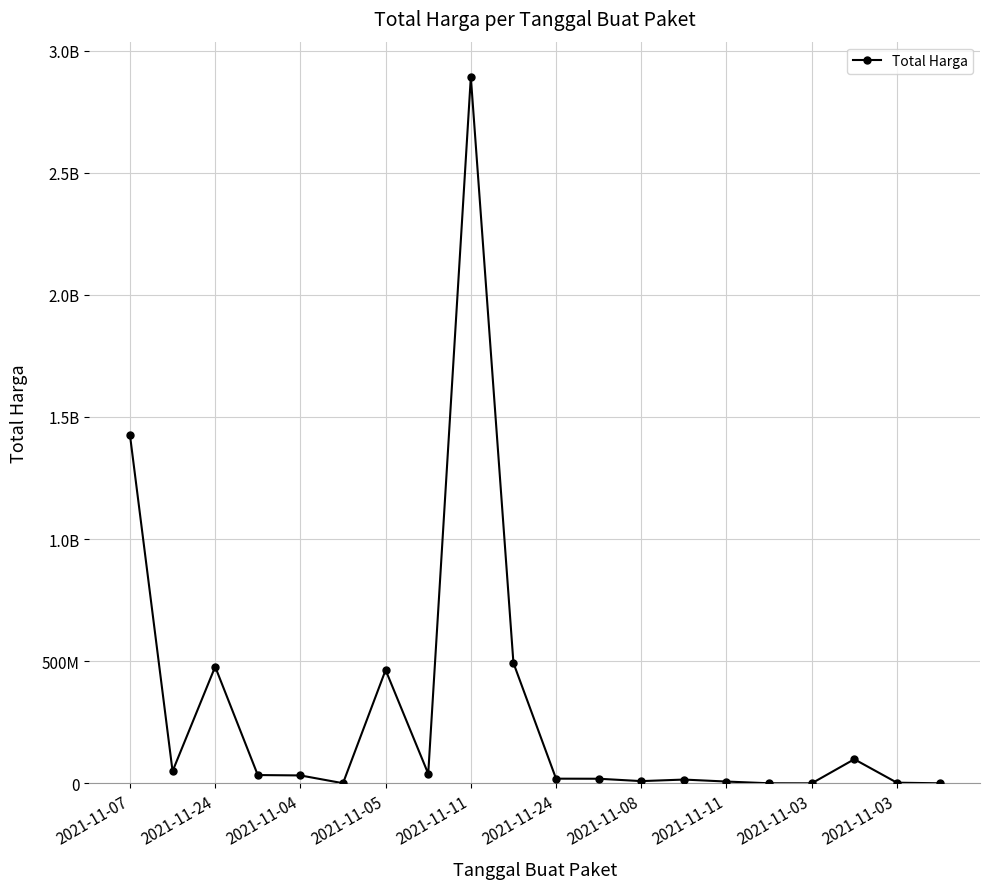

Where is the data nearest to the value 1446100000?

2021-11-07